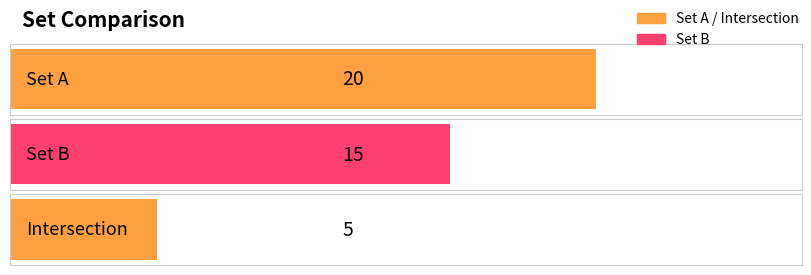

What is the label of the 2nd bar from the left?

Set B